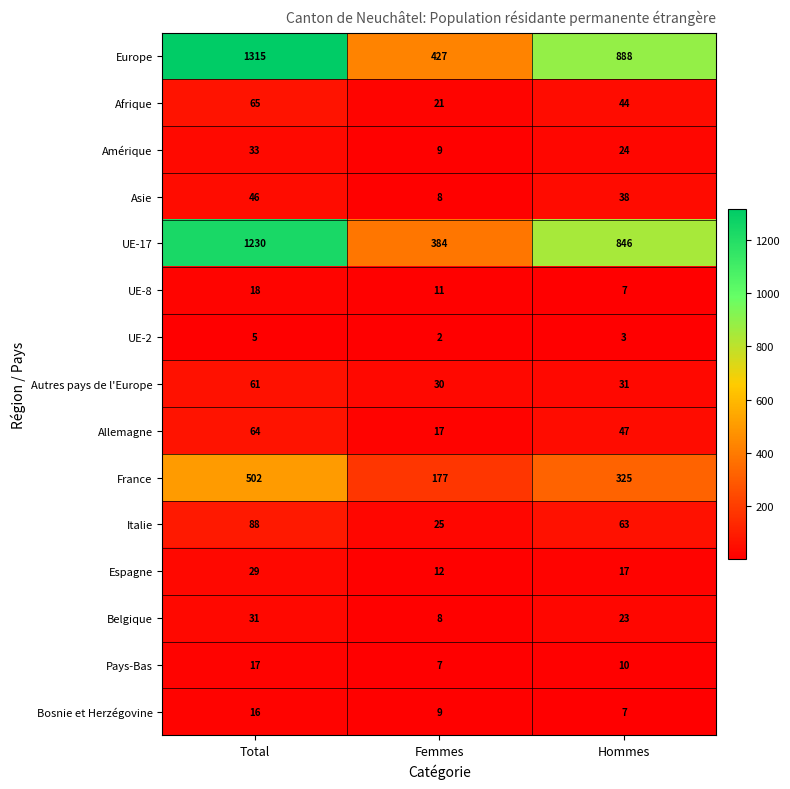

What is the difference between the maximum and minimum values in the Autres pays de l'Europe series?

31